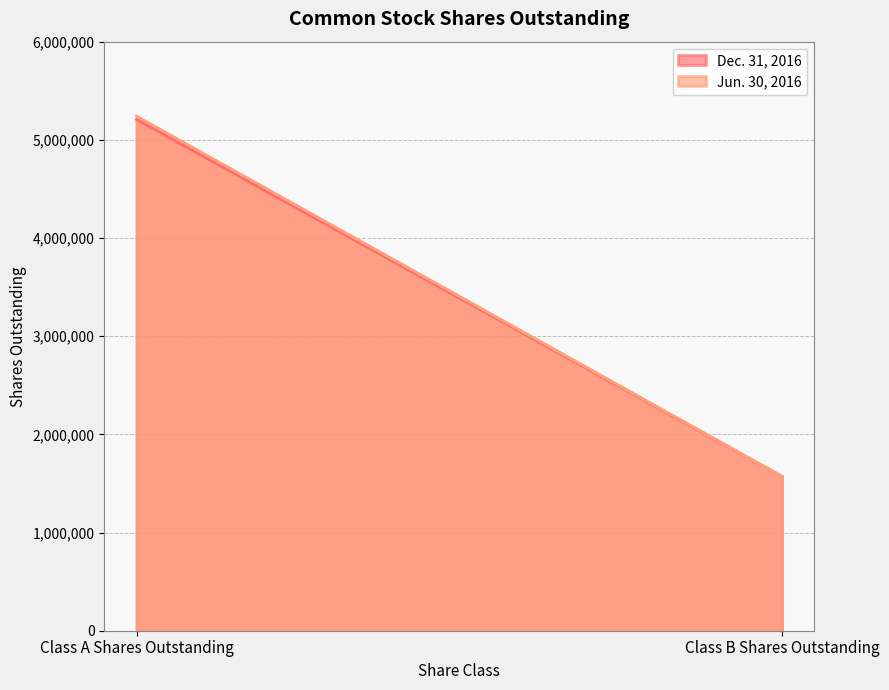

What is the highest value of the Jun. 30, 2016 series?

5240777